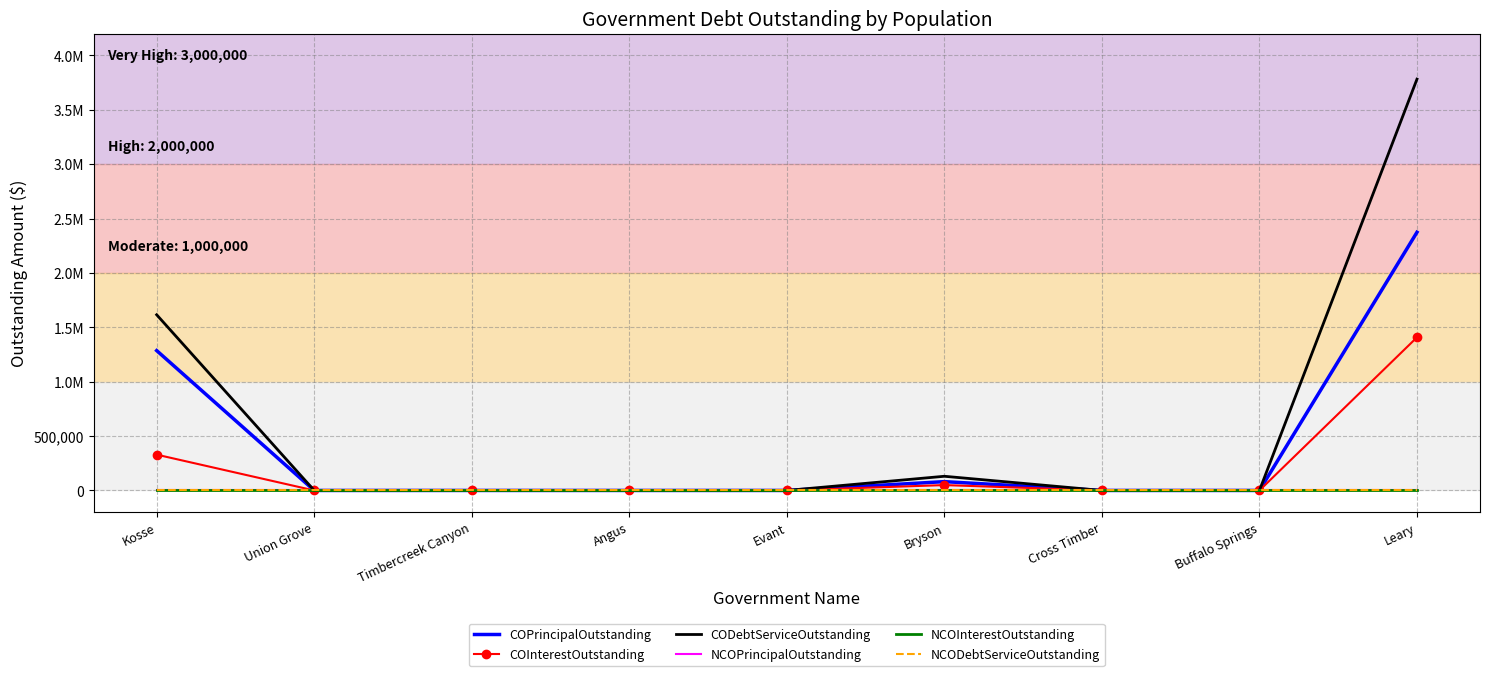

What are all the series names shown in the legend?

COPrincipalOutstanding, COInterestOutstanding, CODebtServiceOutstanding, NCOPrincipalOutstanding, NCOInterestOutstanding, NCODebtServiceOutstanding